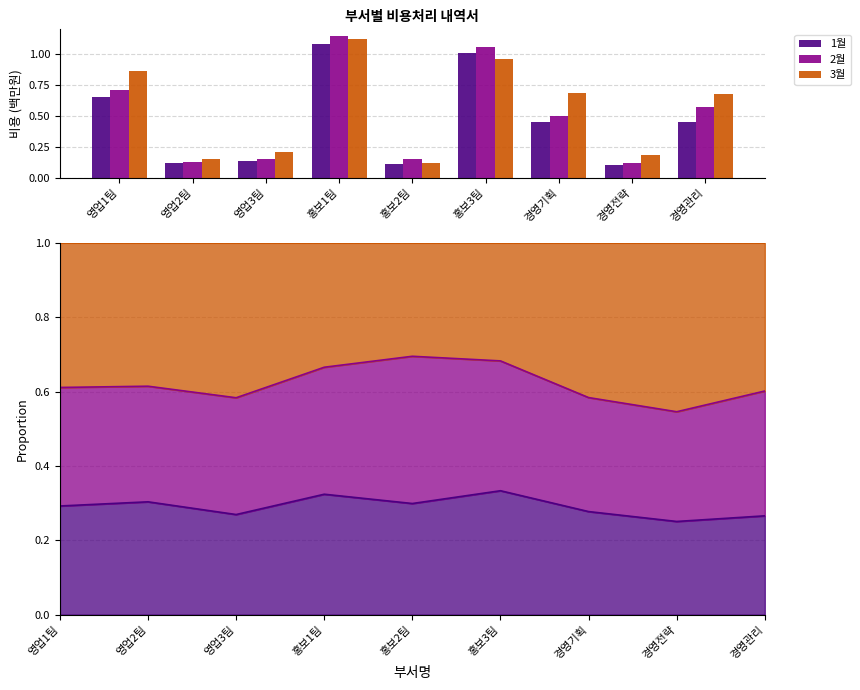

The value of 1월 at 홍보1팀 is 0.6. True or false?

False